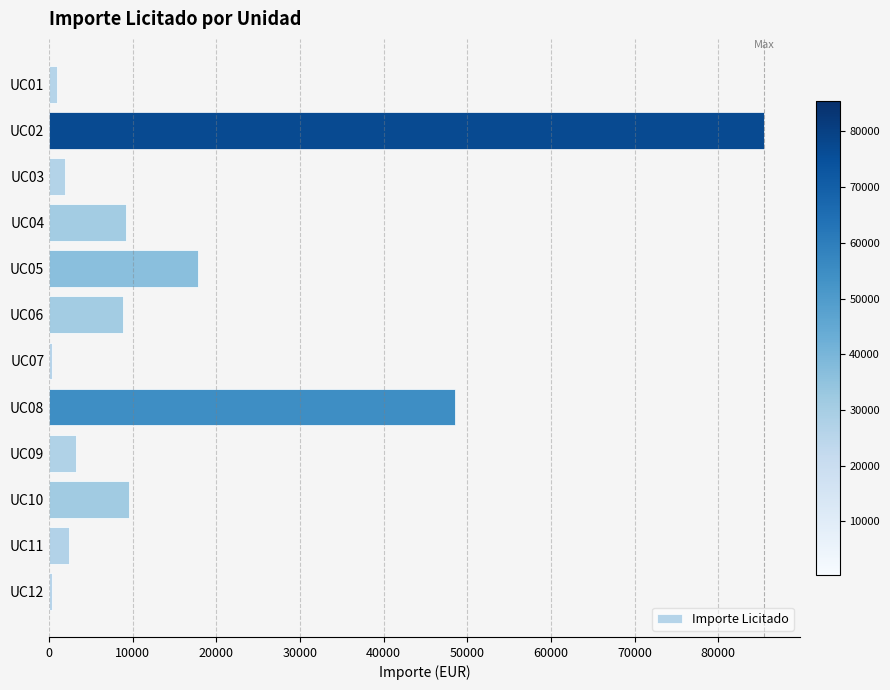

What is the change in value from UC02 to UC09?

-82300.0